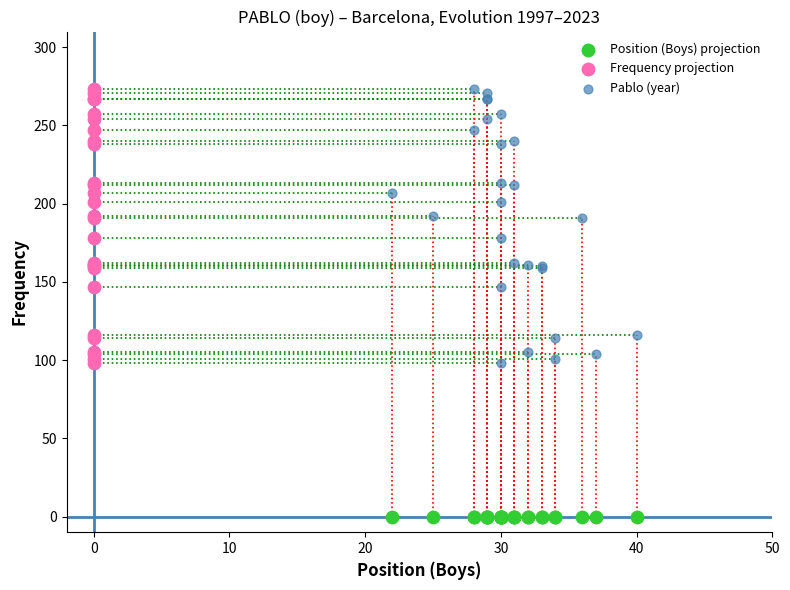

Which series contains the lowest Y value?

Position (Boys) projection